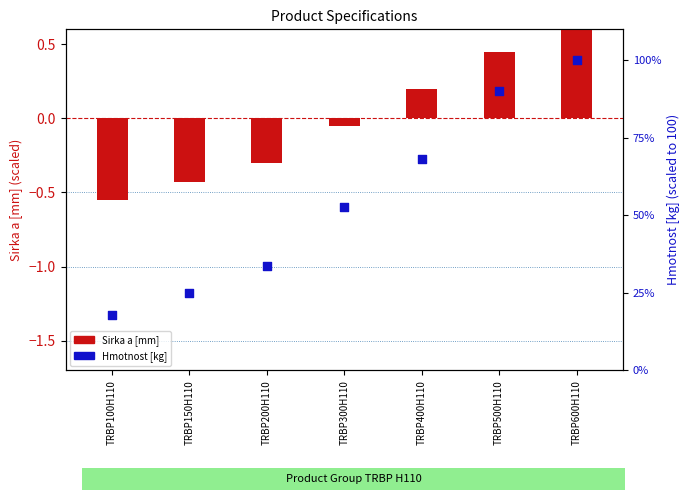

At how many categories does at least one series exceed 95?

1